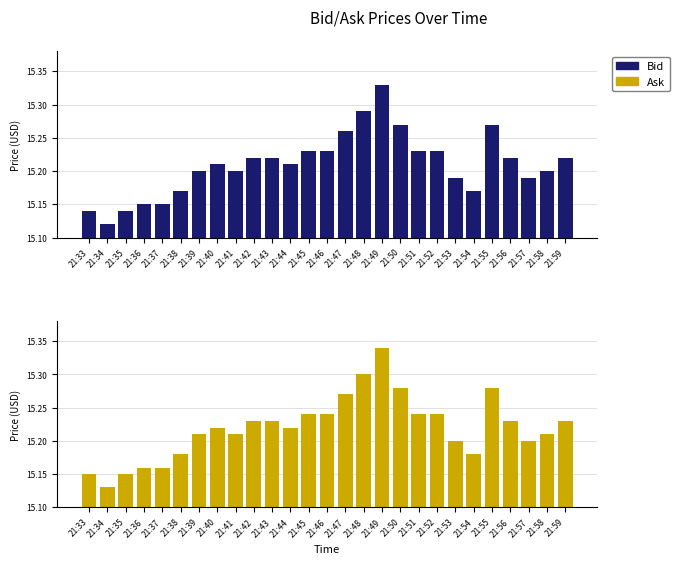

Reading left to right, what are all the values shown in this chart?

Bid: 21:33=15.1	21:34=15.1	21:35=15.1	21:36=15.2	21:37=15.2	21:38=15.2	21:39=15.2	21:40=15.2	21:41=15.2	21:42=15.2	21:43=15.2	21:44=15.2	21:45=15.2	21:46=15.2	21:47=15.3	21:48=15.3	21:49=15.3	21:50=15.3	21:51=15.2	21:52=15.2	21:53=15.2	21:54=15.2	21:55=15.3	21:56=15.2	21:57=15.2	21:58=15.2	21:59=15.2
Ask: 21:33=15.2	21:34=15.1	21:35=15.2	21:36=15.2	21:37=15.2	21:38=15.2	21:39=15.2	21:40=15.2	21:41=15.2	21:42=15.2	21:43=15.2	21:44=15.2	21:45=15.2	21:46=15.2	21:47=15.3	21:48=15.3	21:49=15.3	21:50=15.3	21:51=15.2	21:52=15.2	21:53=15.2	21:54=15.2	21:55=15.3	21:56=15.2	21:57=15.2	21:58=15.2	21:59=15.2